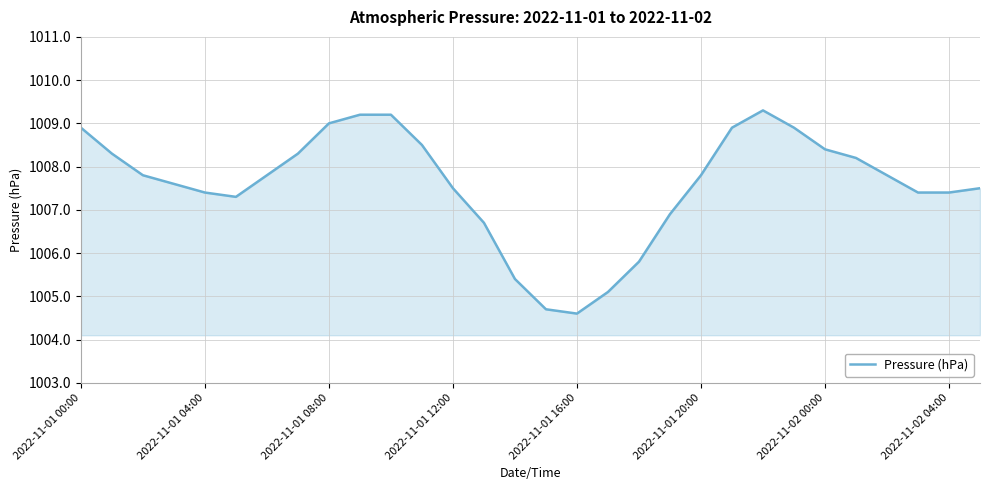

Reading left to right, extract all data points from this chart.

1008.9	1008.3	1007.8	1007.6	1007.4	1007.3	1007.8	1008.3	1009.0	1009.2	1009.2	1008.5	1007.5	1006.7	1005.4	1004.7	1004.6	1005.1	1005.8	1006.9	1007.8	1008.9	1009.3	1008.9	1008.4	1008.2	1007.8	1007.4	1007.4	1007.5